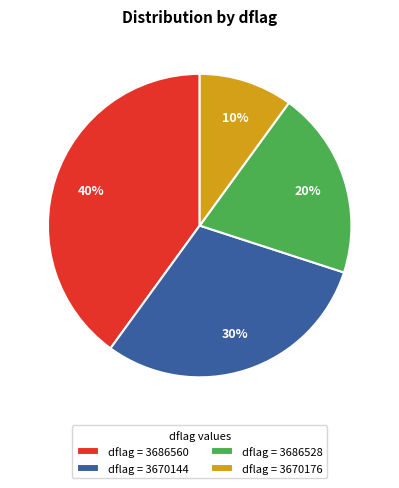

To the nearest percent, what portion does dflag = 3686528 represent?

20%